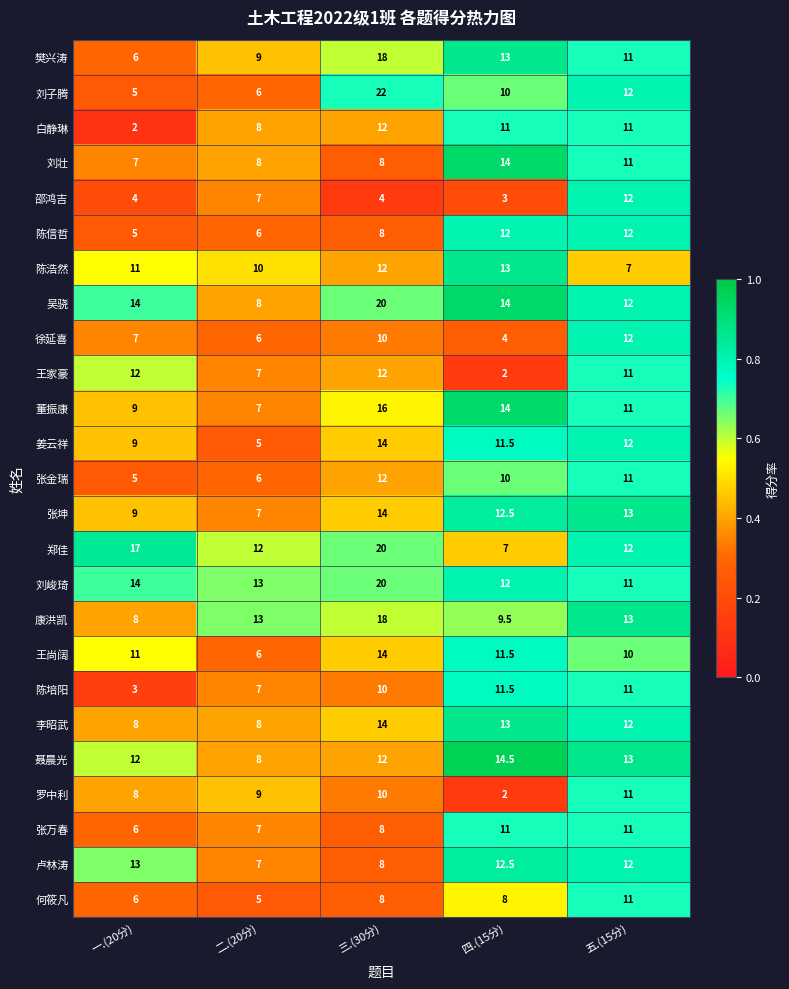

What is the sum of all 刘子腾 values?

55.0